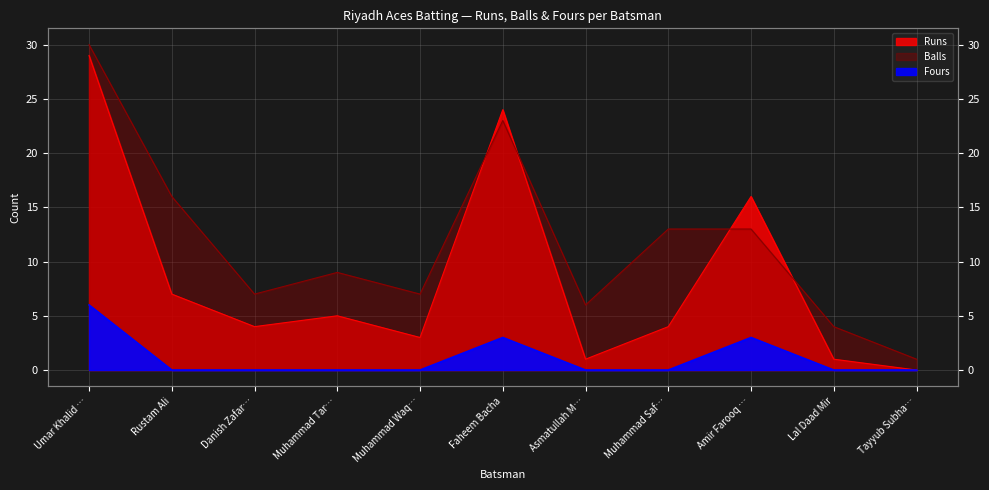

Which series has the widest spread of values?

Runs